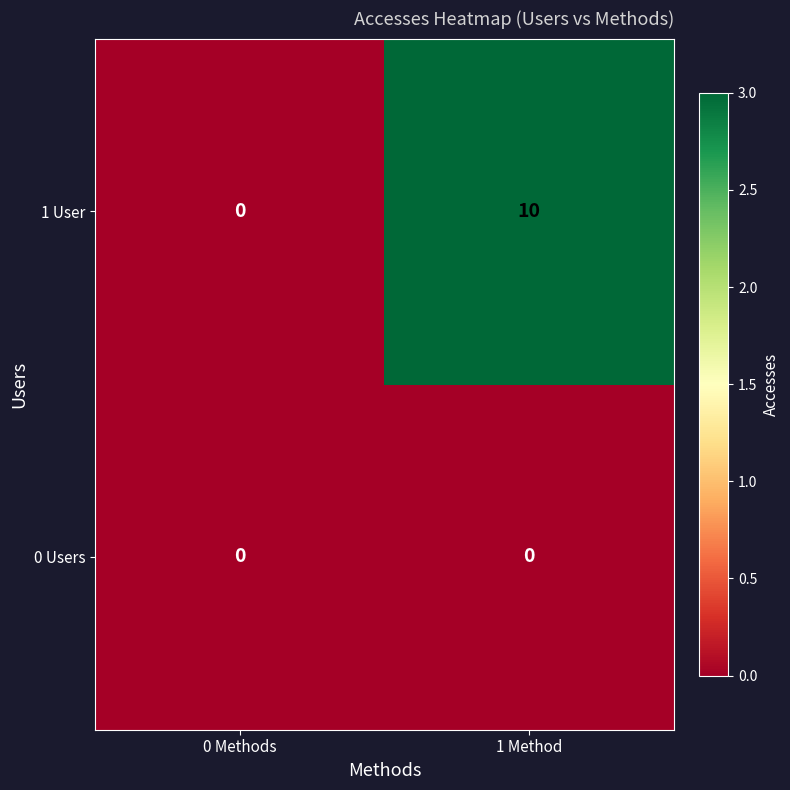

At which category does the chart reach its peak across all series?

1 Method